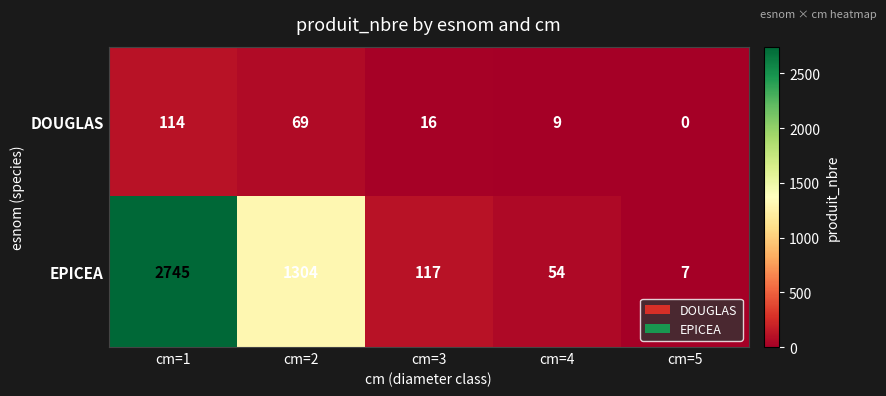

Which series has the widest spread of values?

EPICEA